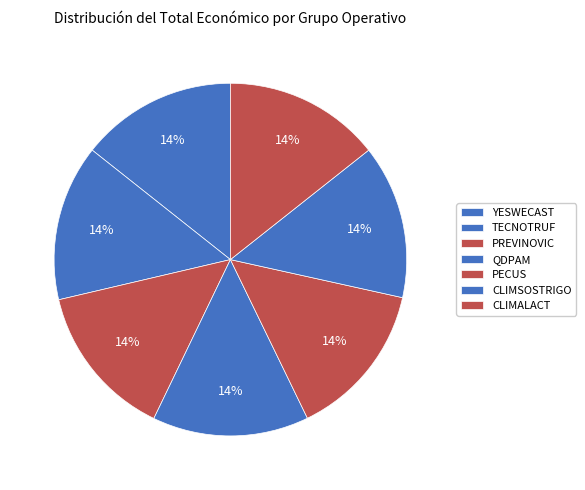

How many slices are in this pie chart?

7